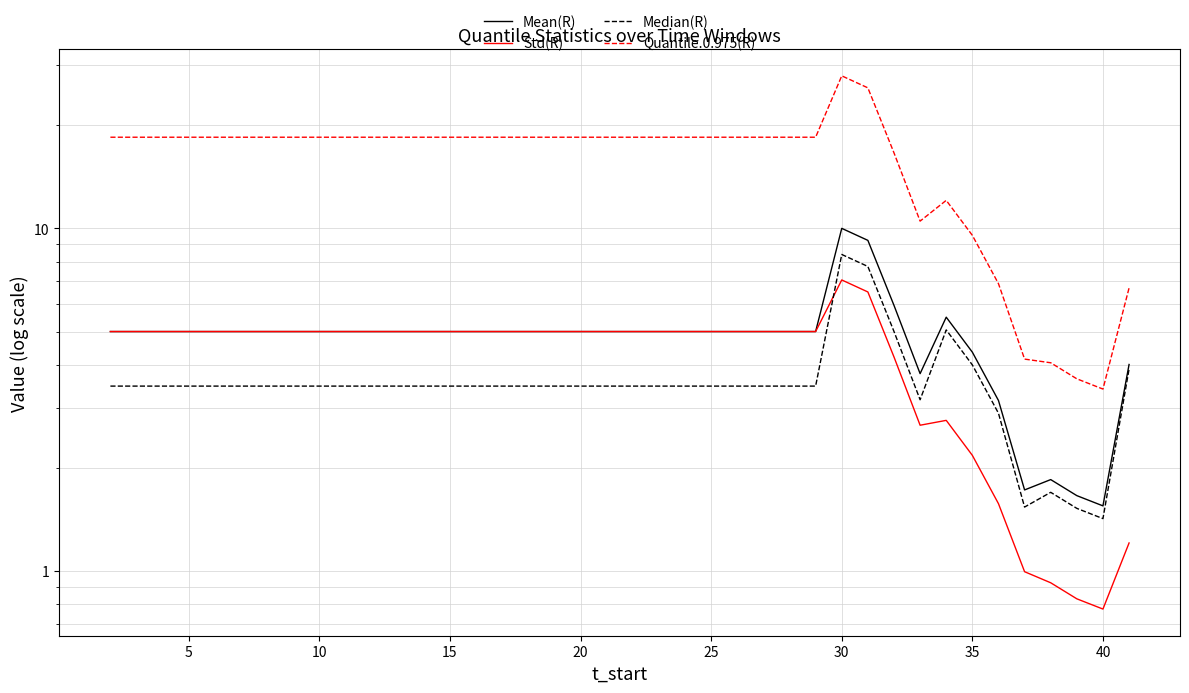

At which category is the sum across all series the highest?

28